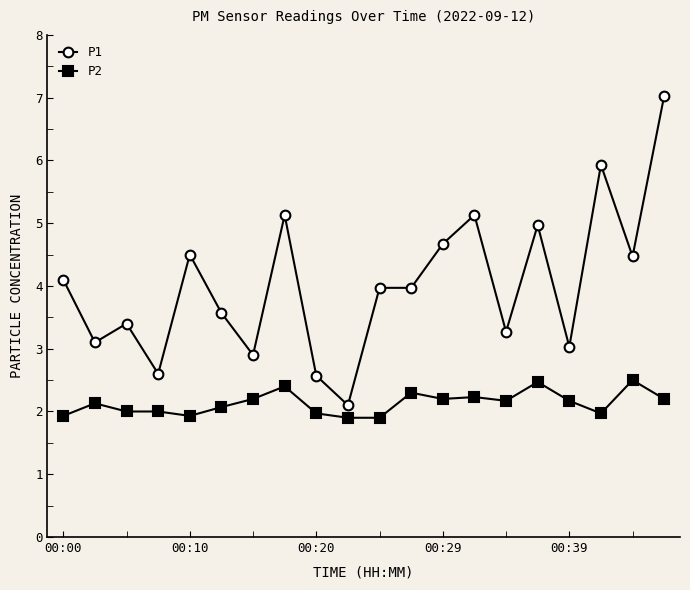

What is the value of the P1 point at the 15th from the left?

3.3